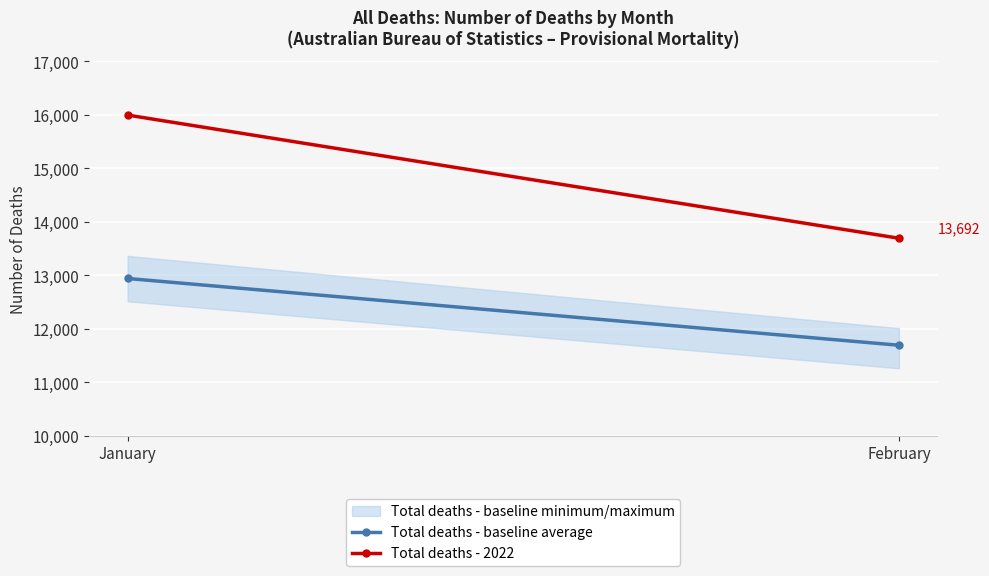

Between January and February, which series saw the biggest shift?

Total deaths - 2022